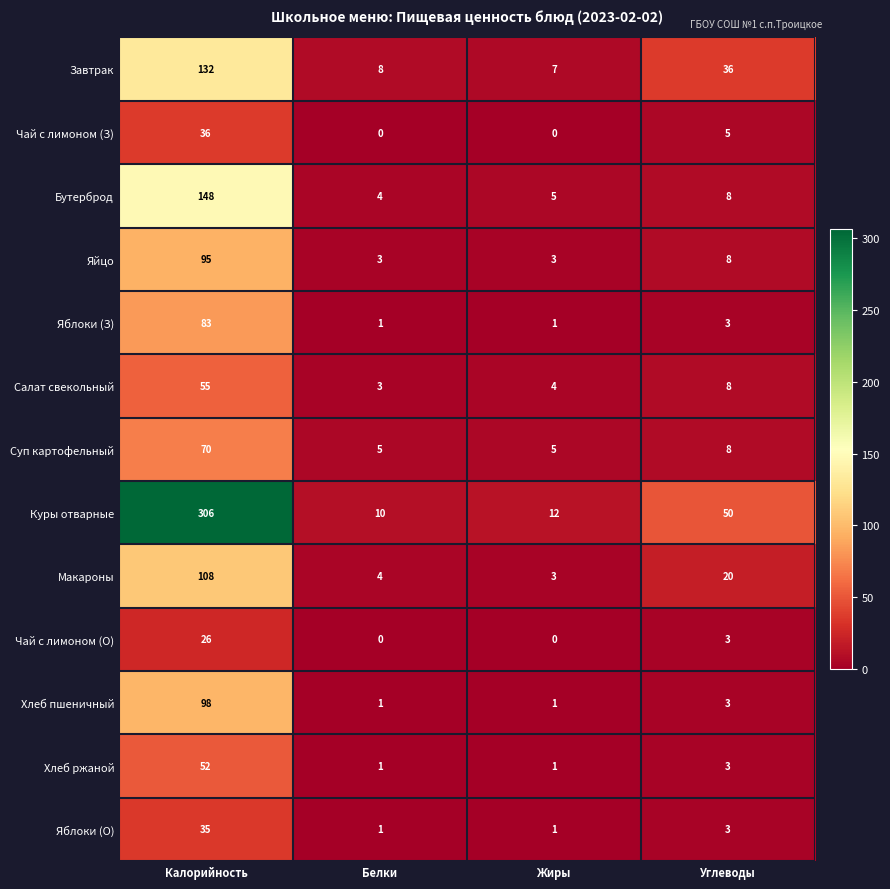

At which category is the sum across all series the highest?

Калорийность